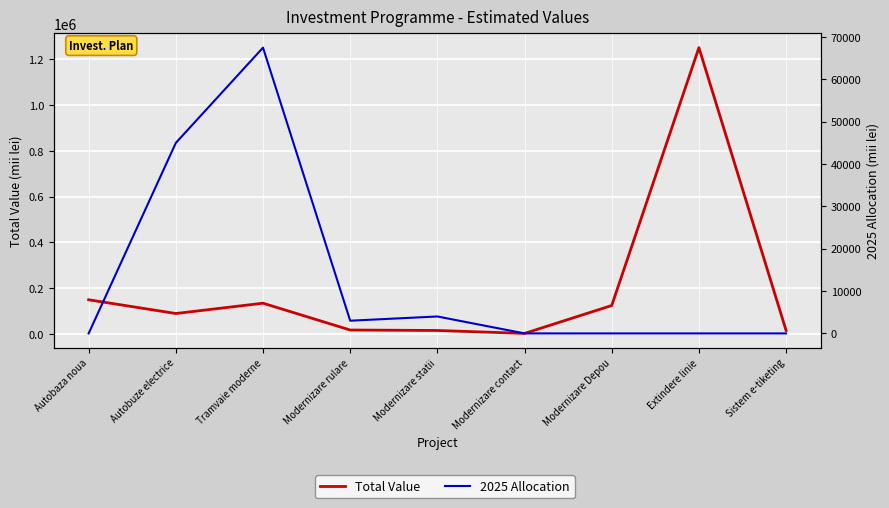

What is the label of the 4th point from the left?

Modernizare rulare